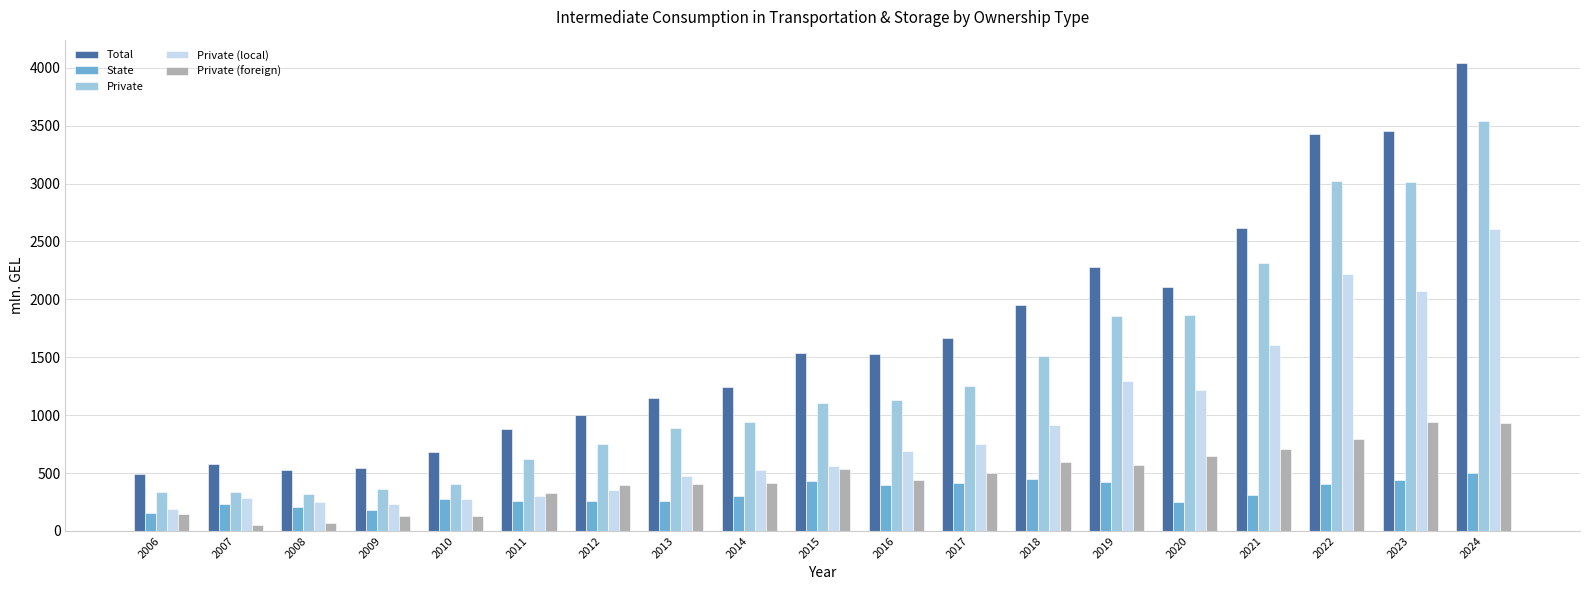

Is it true that Private (local) equals 478.3 at 2013?

True